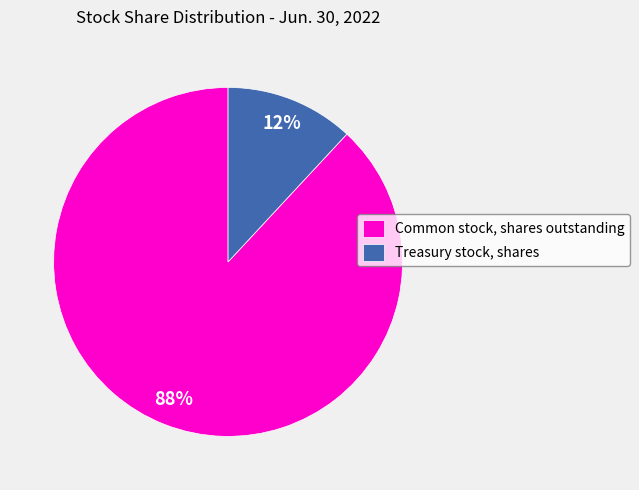

Is there any slice that represents more than half of the pie?

Yes